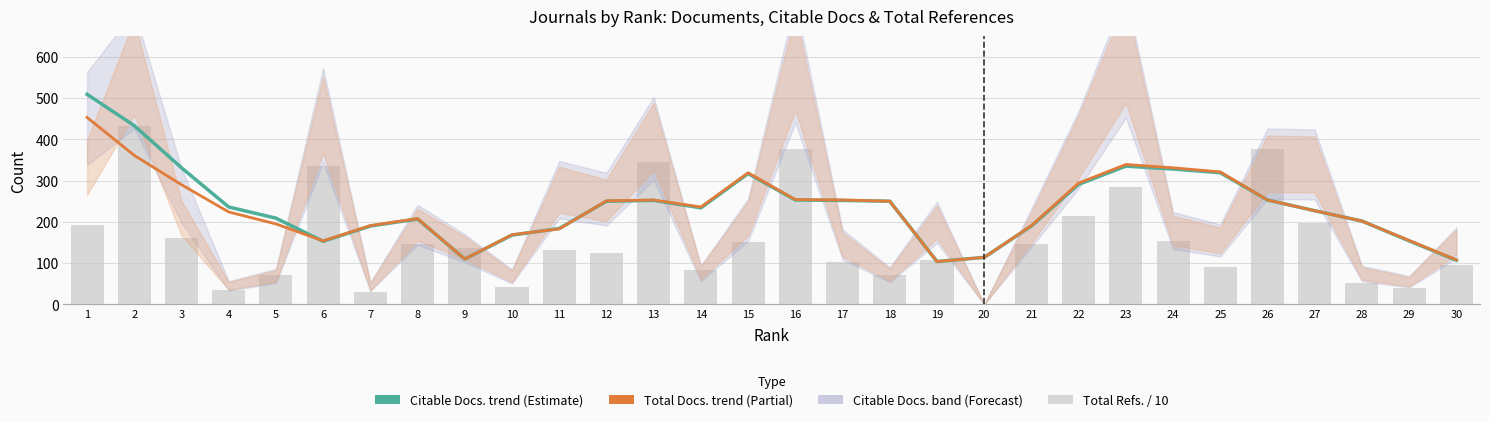

Between 27 and 1, which is larger?

1